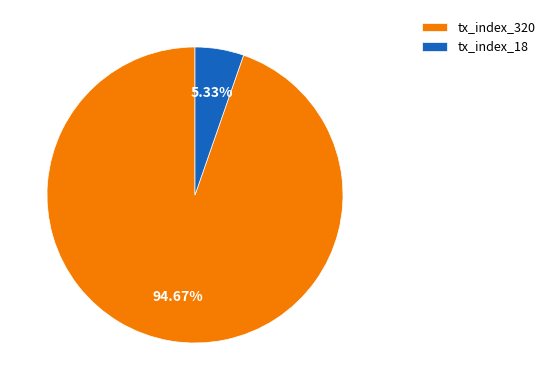

What is the largest slice in the pie chart?

tx_index_320